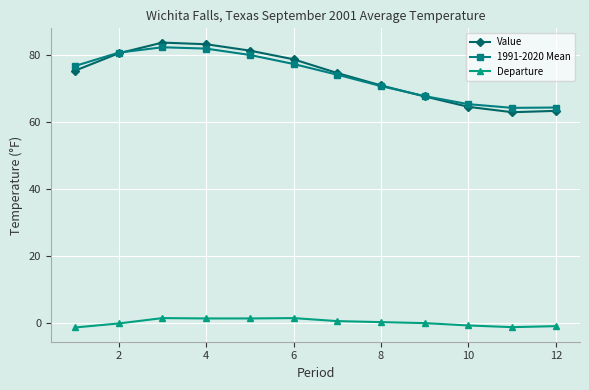

What is the value of the 1991-2020 Mean point at the 3rd from the left?

82.3